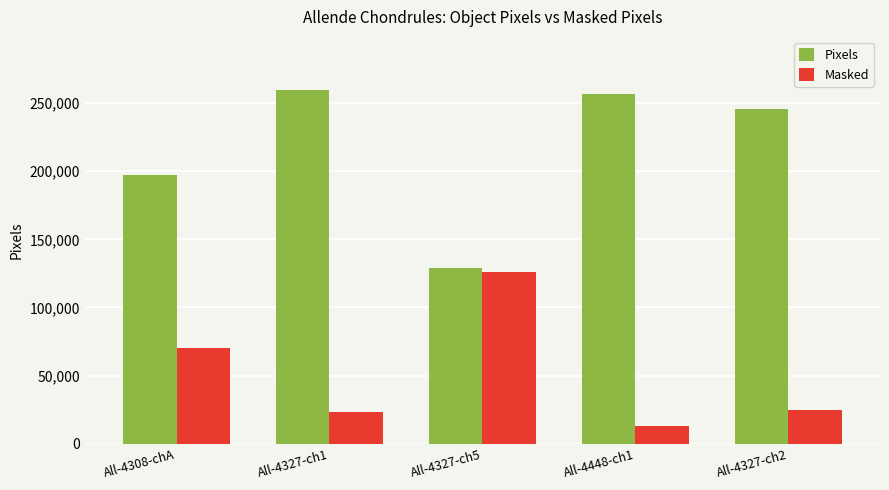

The Masked series shows 13355 at All-4448-ch1. True or false?

True